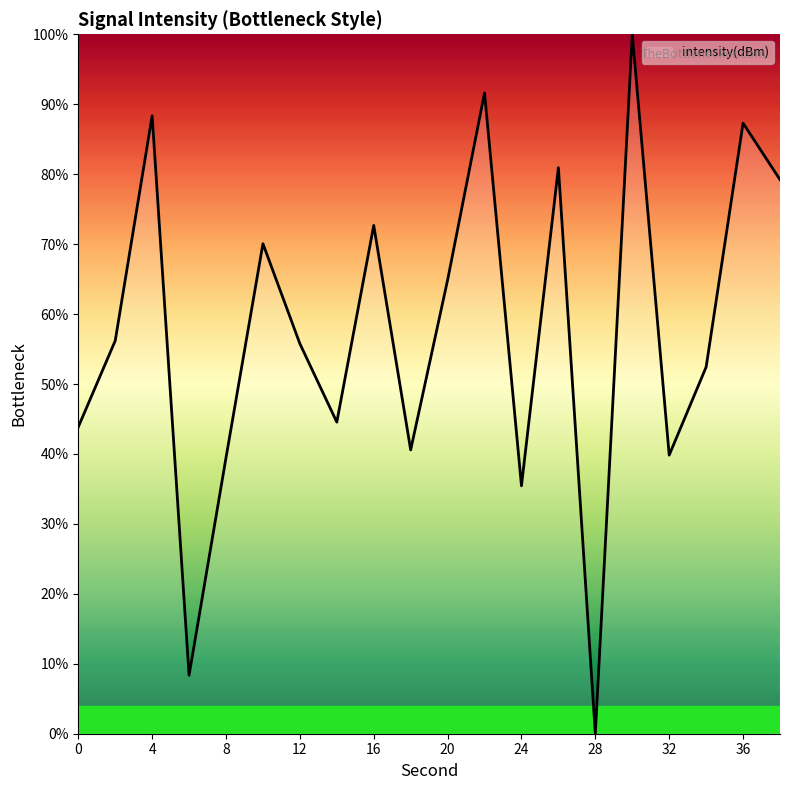

What is the difference between the maximum and minimum values?

100.0